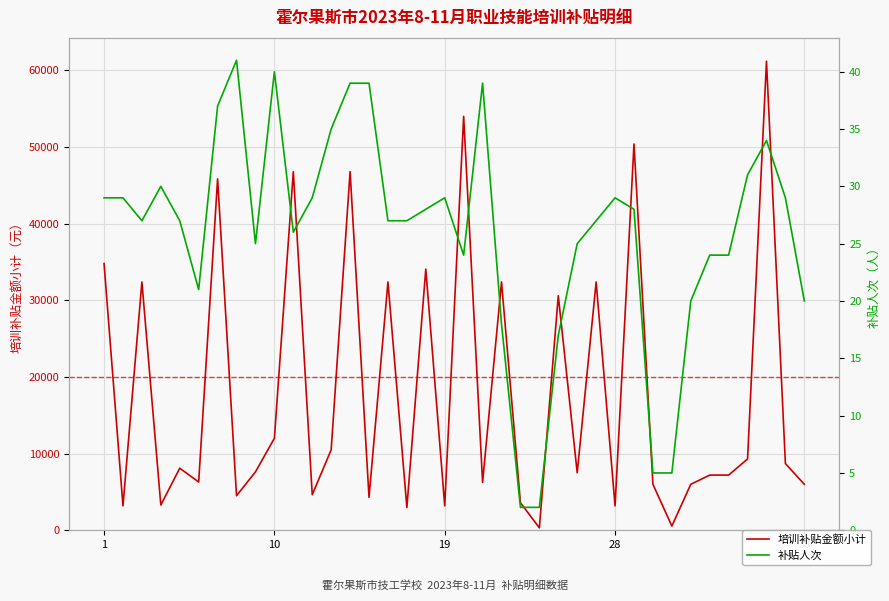

List the labels in order of 培训补贴金额小计 value, smallest first.

23, 30, 16, 10, 18, 27, 28, 22, 14, 7, 11, 29, 31, 37, 20, 5, 32, 33, 25, 8, 38, 36, 34, 12, 9, 24, 19, 15, 21, 26, 17, 1, 6, 10, 13, 28, 19, 35